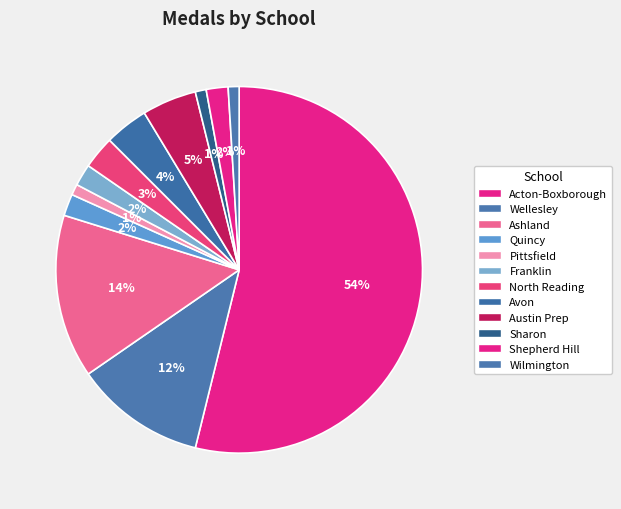

How many segments does this pie chart have?

12